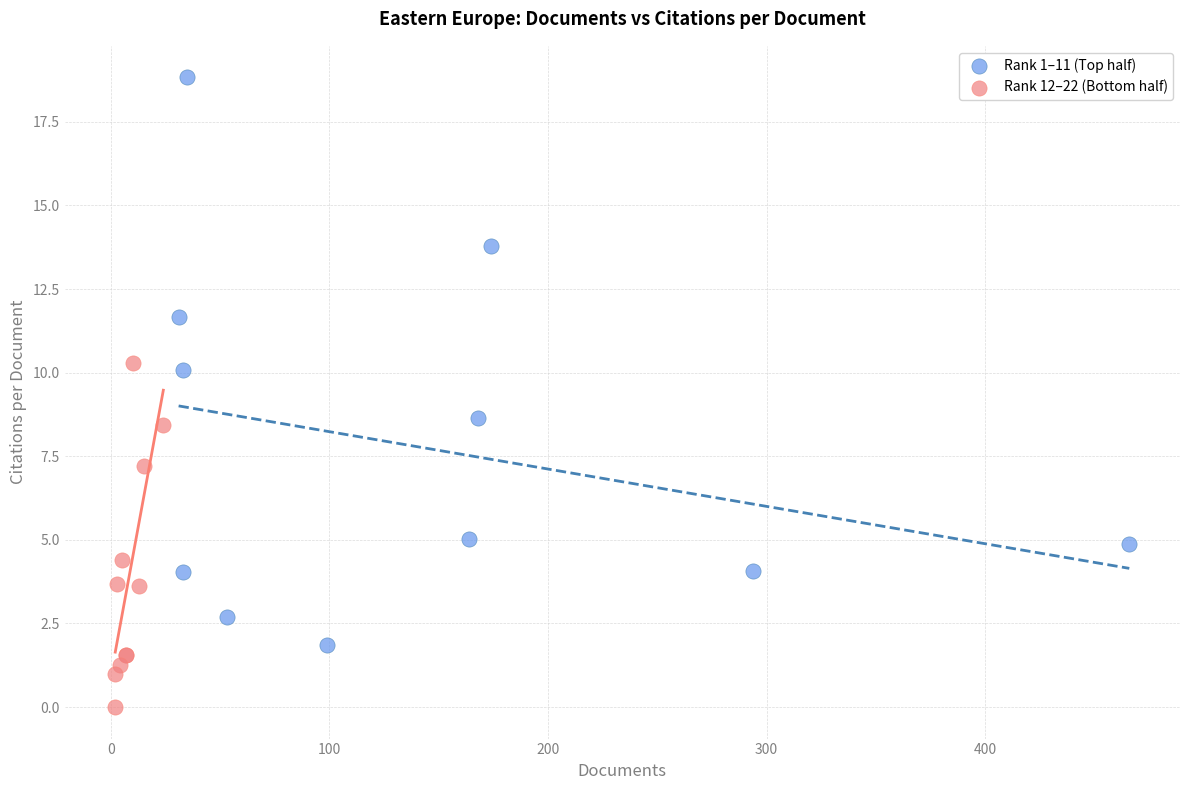

Which series reaches the minimum Y coordinate?

Rank 12–22 (Bottom half)